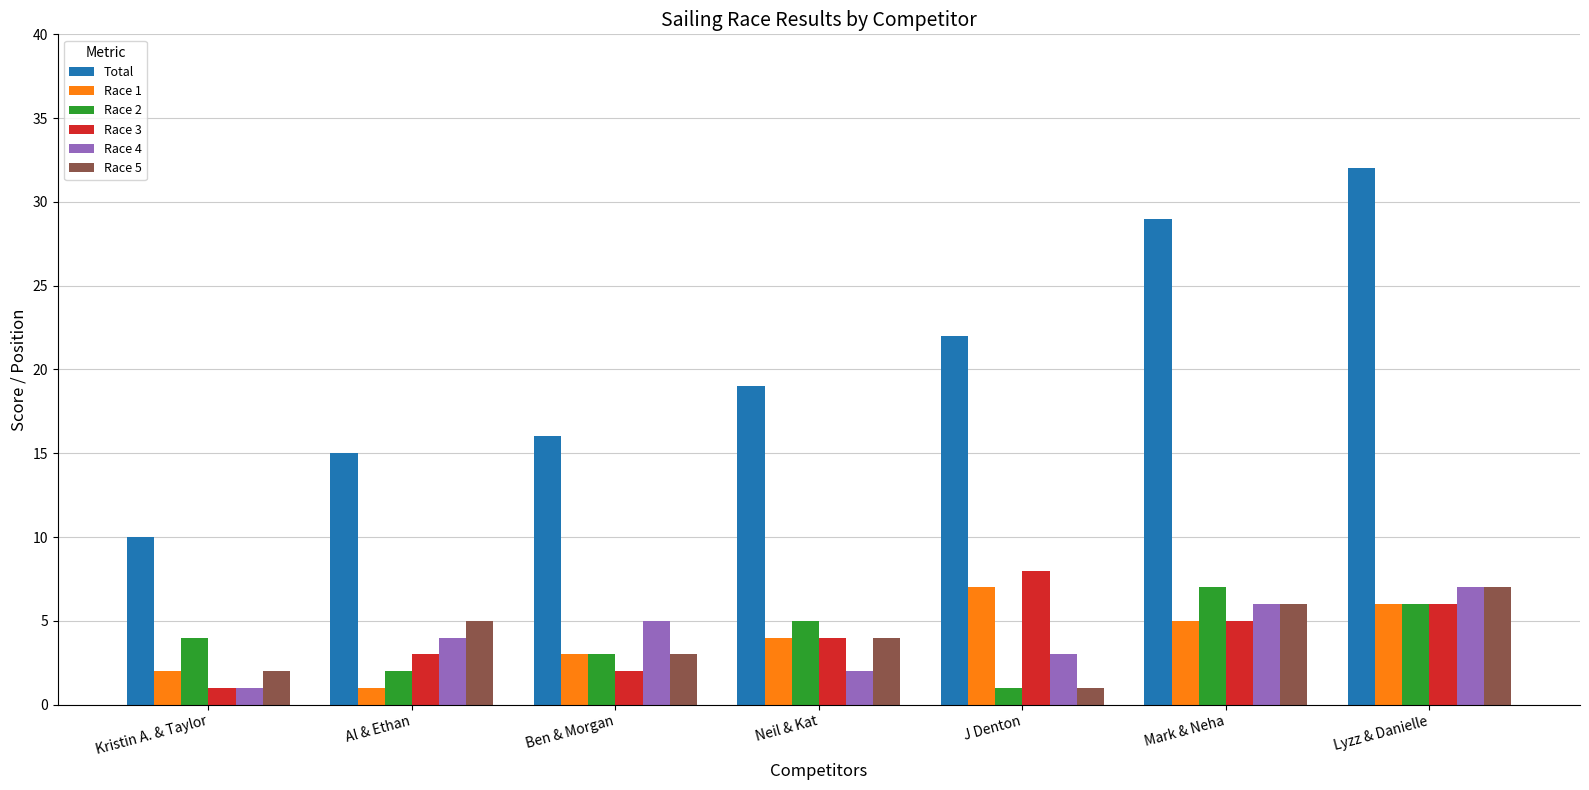

Reading left to right, extract all data points from this chart.

Total: 10	15	16	19	22	29	32
Race 1: 2	1	3	4	7	5	6
Race 2: 4	2	3	5	1	7	6
Race 3: 1	3	2	4	8	5	6
Race 4: 1	4	5	2	3	6	7
Race 5: 2	5	3	4	1	6	7